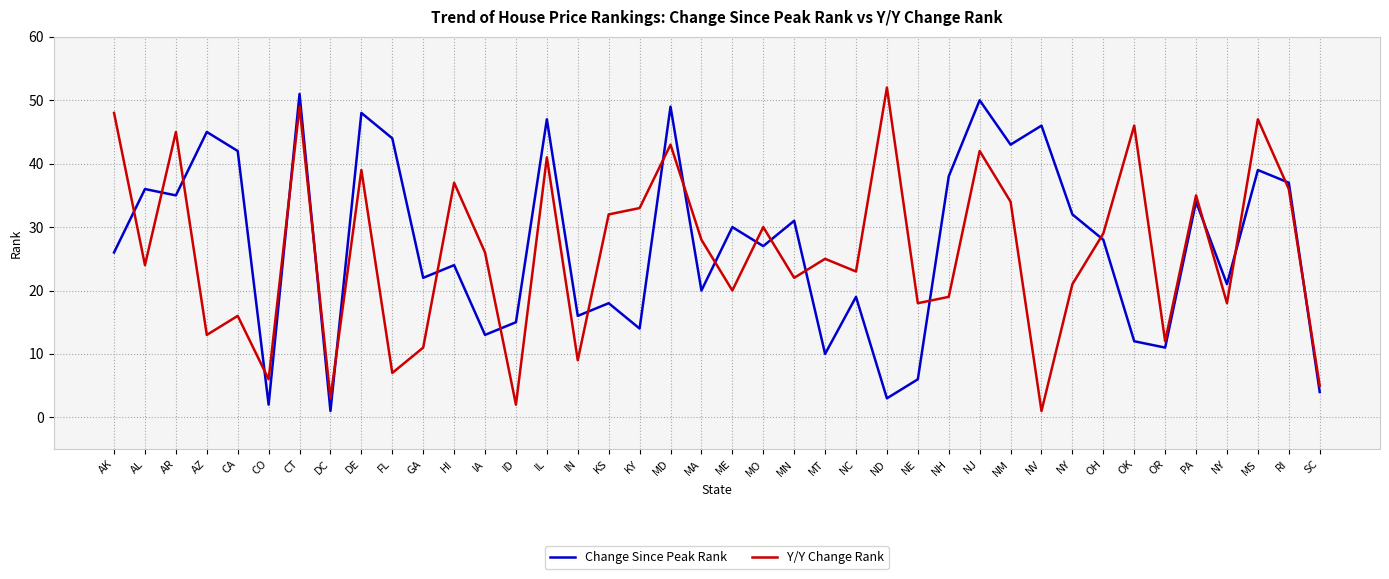

Reading right to left, what are all the values shown in this chart?

Change Since Peak Rank: SC=4	RI=37	MS=39	NY=21	PA=34	OR=11	OK=12	OH=28	NY=32	NV=46	NM=43	NJ=50	NH=38	NE=6	ND=3	NC=19	MT=10	MN=31	MO=27	ME=30	MA=20	MD=49	KY=14	KS=18	IN=16	IL=47	ID=15	IA=13	HI=24	GA=22	FL=44	DE=48	DC=1	CT=51	CO=2	CA=42	AZ=45	AR=35	AL=36	AK=26
Y/Y Change Rank: SC=5	RI=36	MS=47	NY=18	PA=35	OR=12	OK=46	OH=29	NY=21	NV=1	NM=34	NJ=42	NH=19	NE=18	ND=52	NC=23	MT=25	MN=22	MO=30	ME=20	MA=28	MD=43	KY=33	KS=32	IN=9	IL=41	ID=2	IA=26	HI=37	GA=11	FL=7	DE=39	DC=3	CT=49	CO=6	CA=16	AZ=13	AR=45	AL=24	AK=48